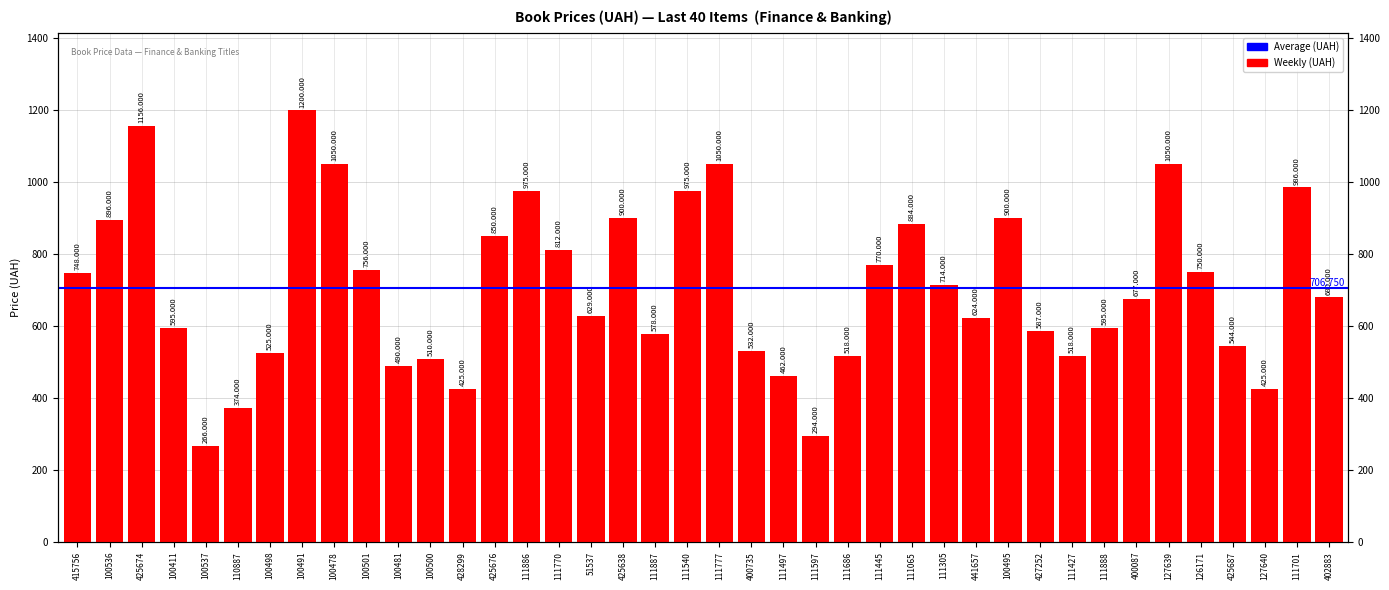

What is the smallest value displayed?

266